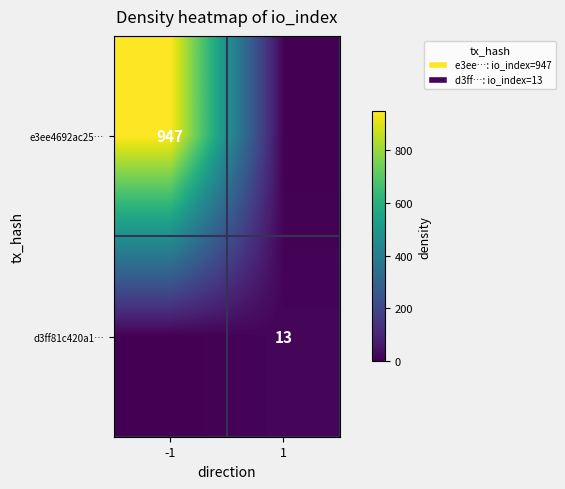

Between -1 and 1, which is larger?

-1